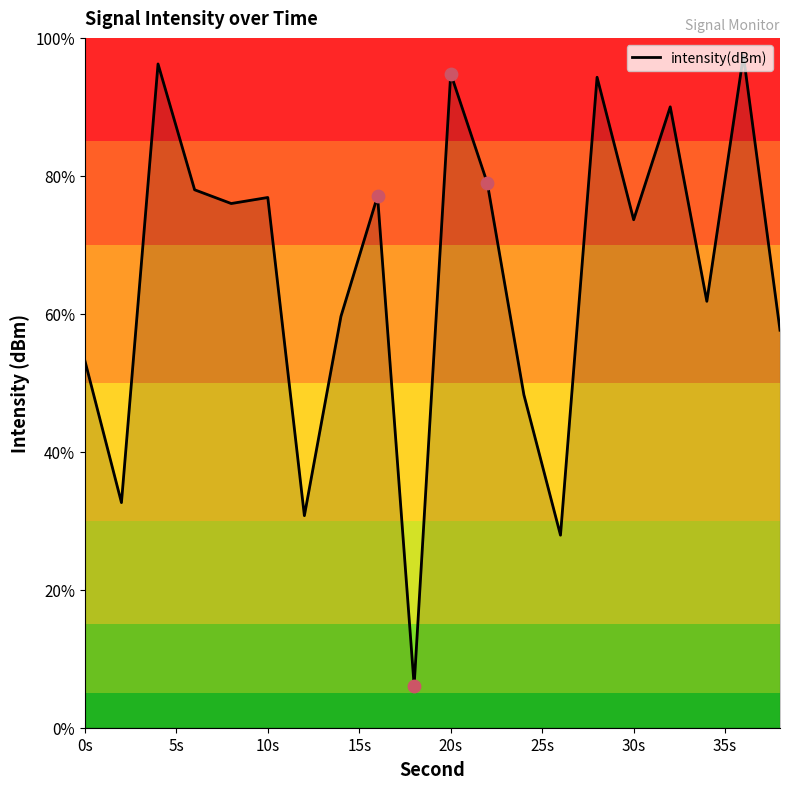

What is the maximum value shown in the chart?

97.4